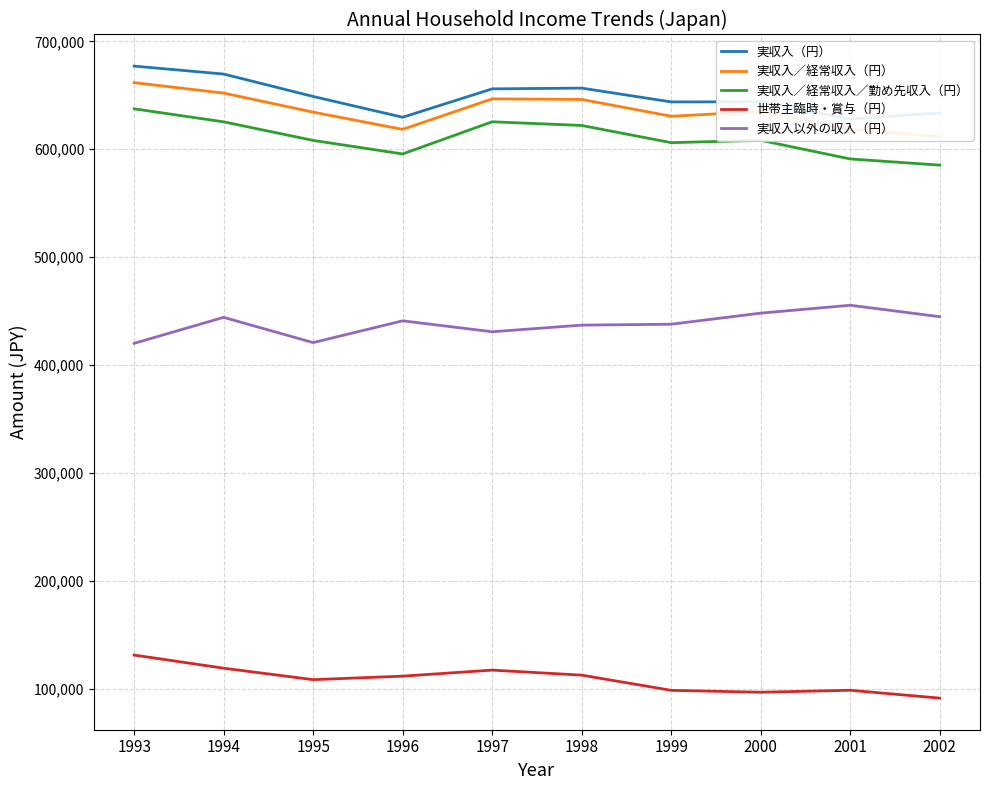

Where is the first local minimum for 実収入／経常収入（円）?

1996